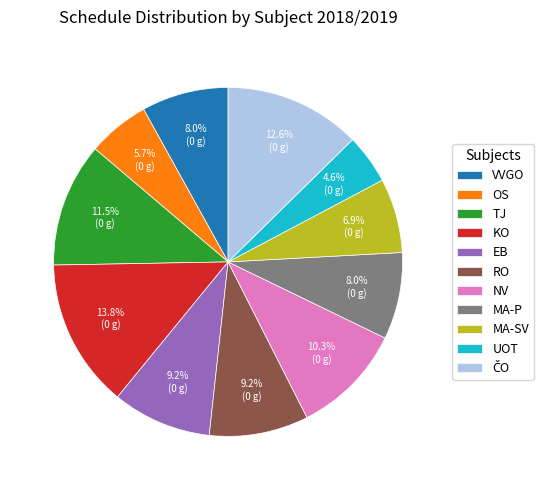

Between NV and TJ, which is larger?

TJ